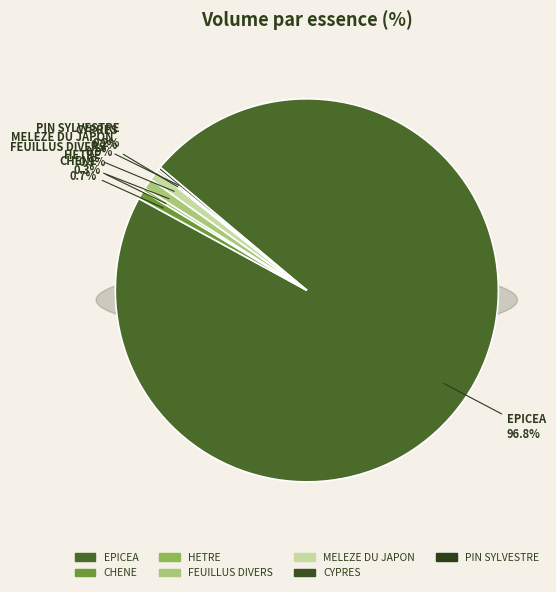

Rank the categories by value from highest to lowest.

EPICEA, FEUILLUS DIVERS, MELEZE DU JAPON, CHENE, HETRE, PIN SYLVESTRE, CYPRES